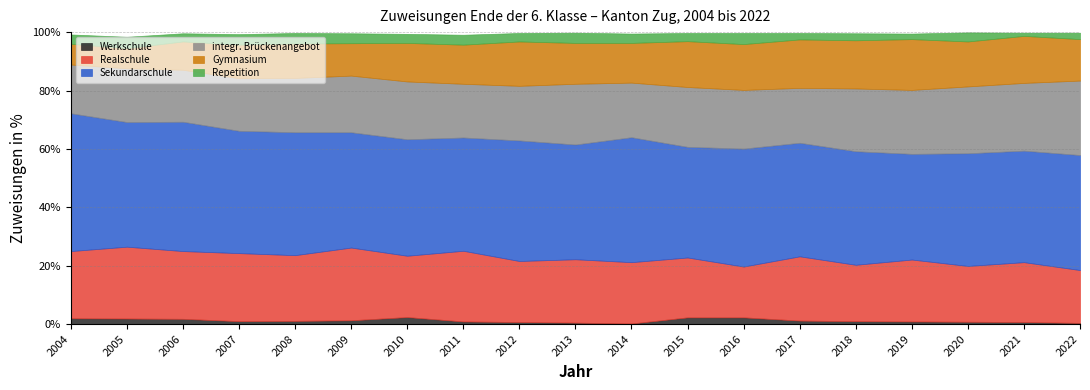

Which series changed the most between 2008 and 2013?

Sekundarschule